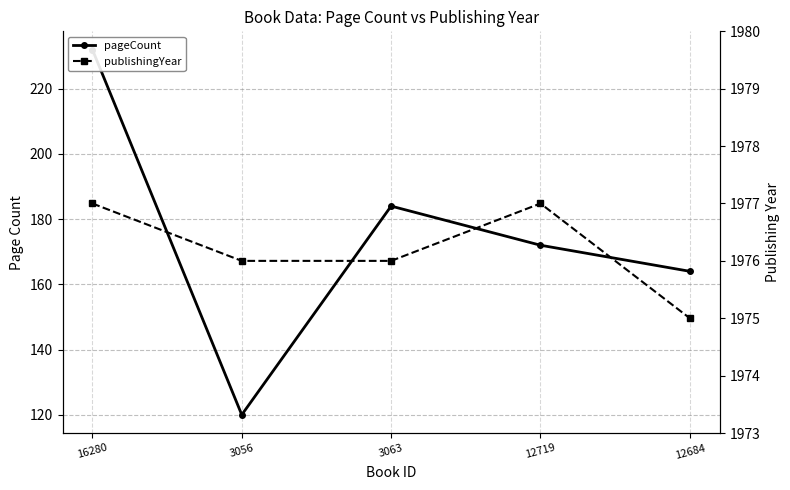

List the labels in order of publishingYear value, smallest first.

12684, 3056, 3063, 16280, 12719